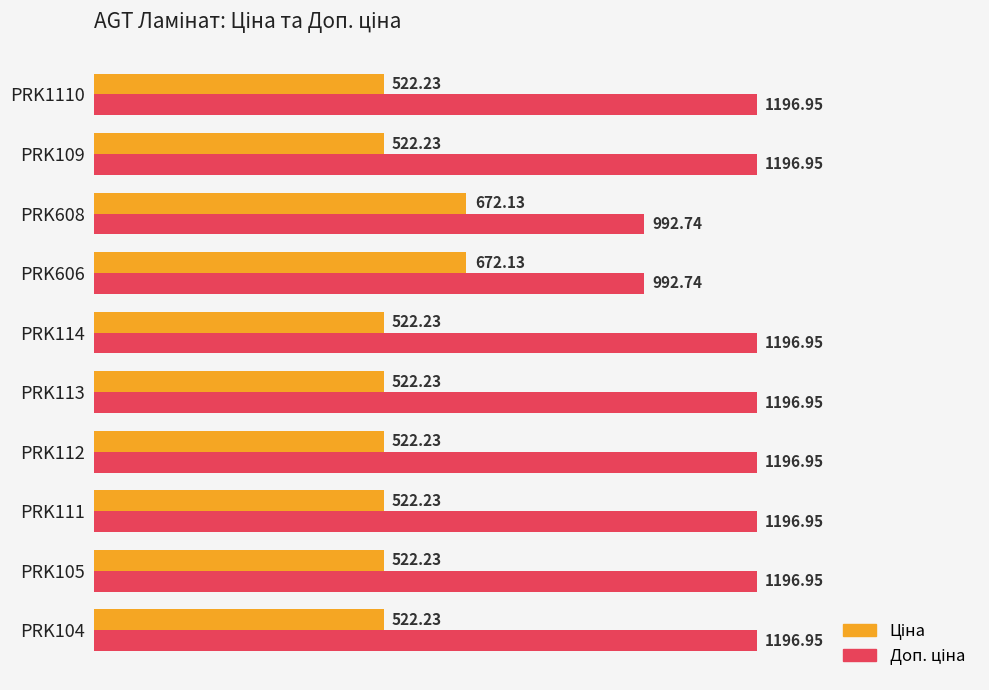

What is the difference between the highest and lowest values at PRK608?

320.6